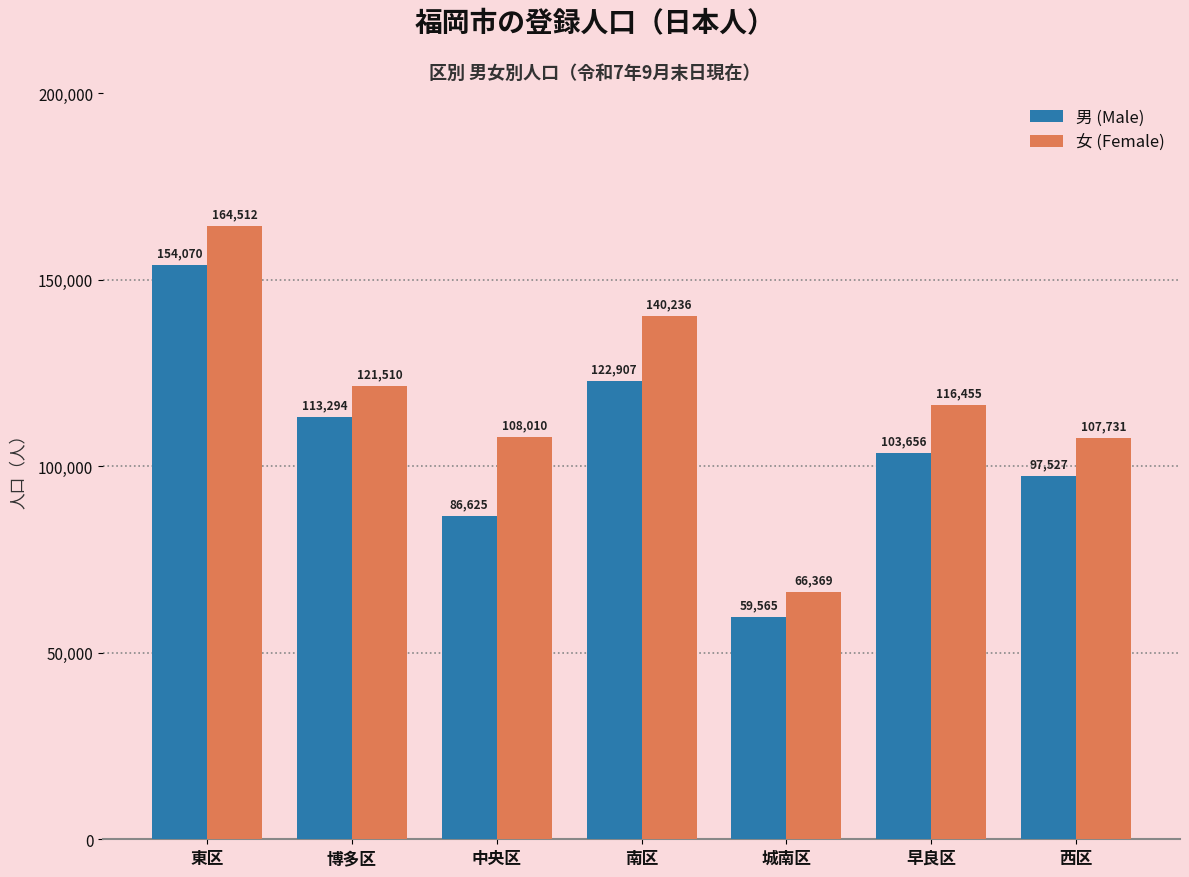

Which label corresponds to the smallest value in the chart?

城南区